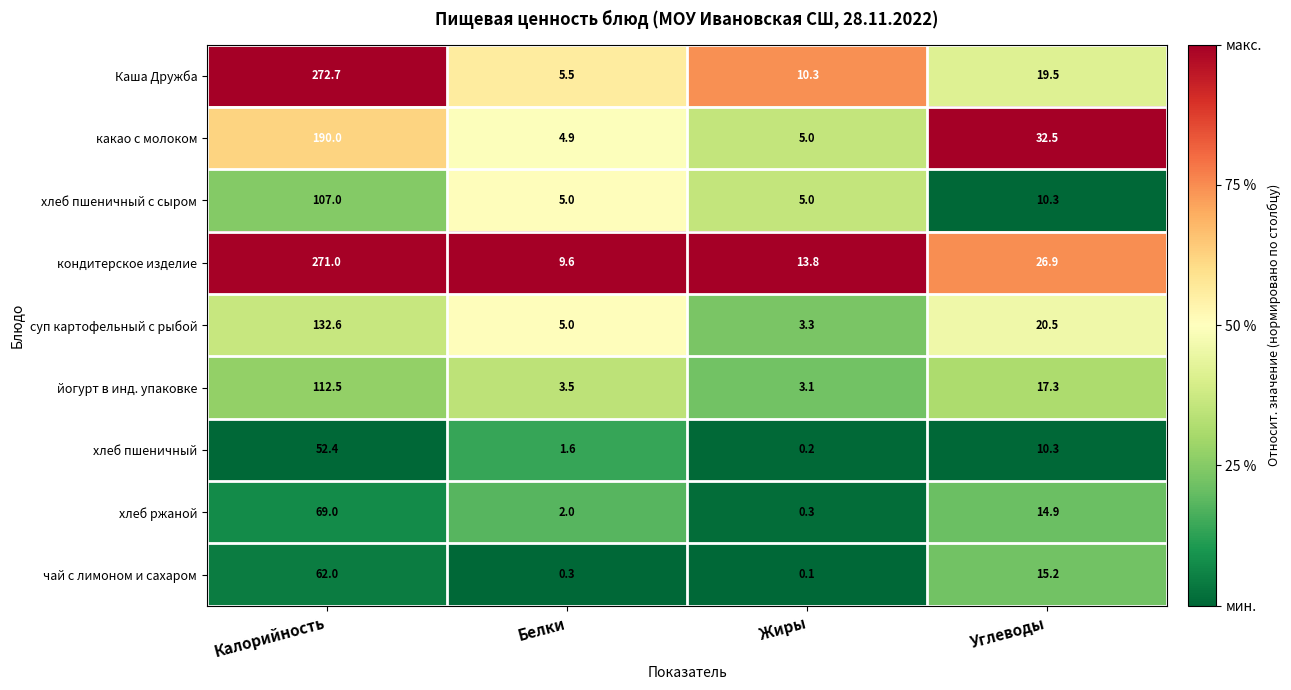

Where does the хлеб ржаной series first go above 14?

Калорийность